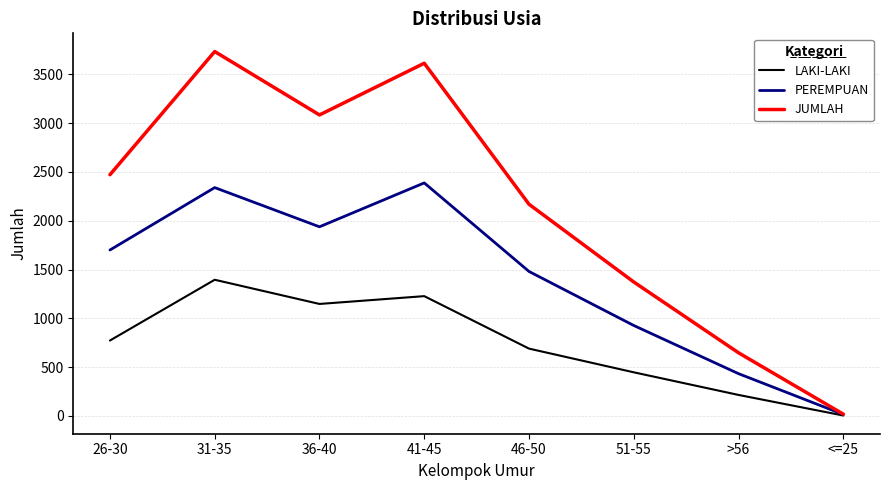

What is the difference between the maximum and minimum values in the JUMLAH series?

3718